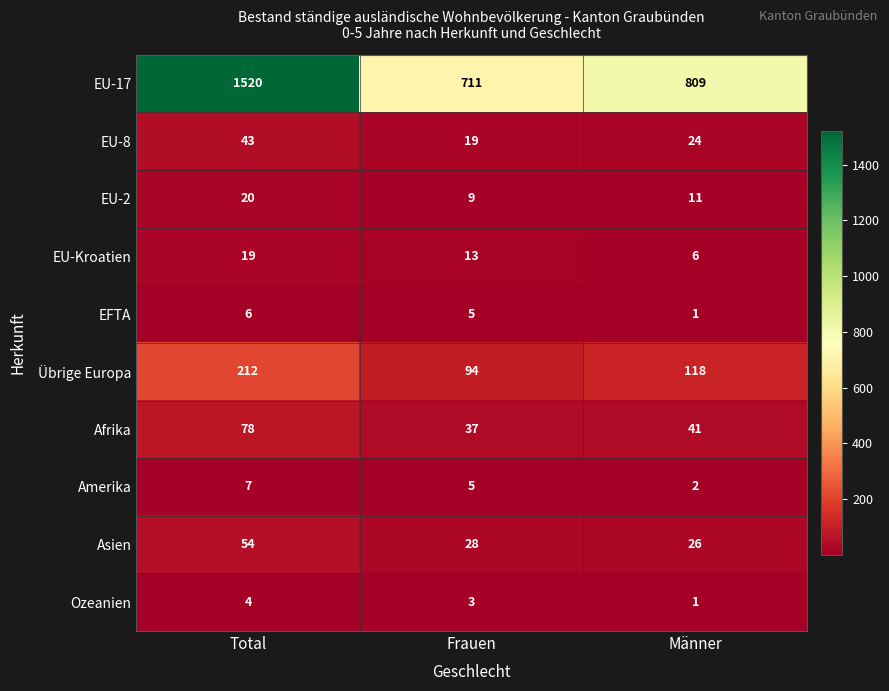

What is the difference between the maximum and minimum values in the EU-Kroatien series?

13